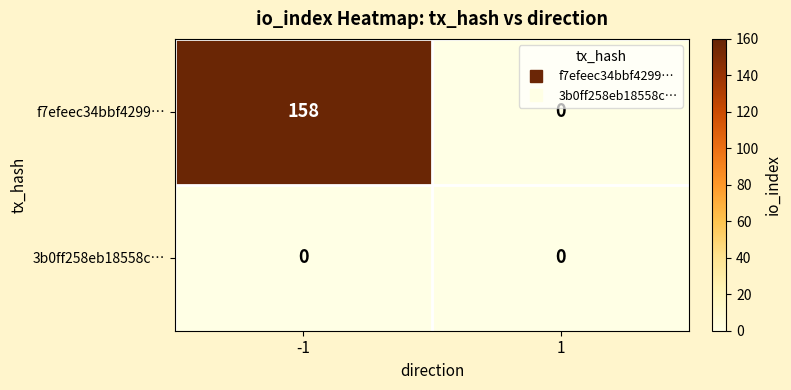

Reading left to right, list all the values displayed in this chart.

f7efeec34bbf4299…: -1=158	1=0
3b0ff258eb18558c…: -1=0	1=0